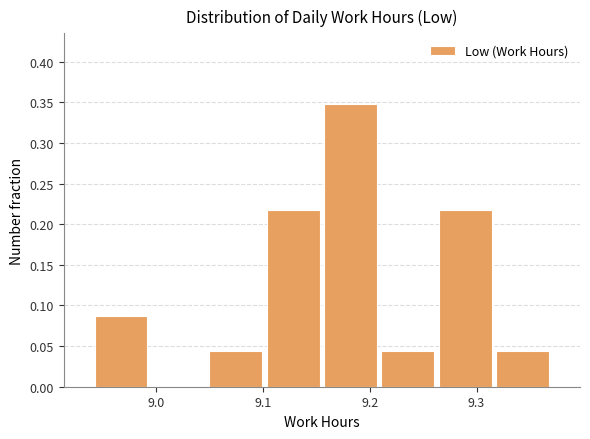

What is the height of the bar covering 8.94 to 8.99 on the x-axis? Neither the bar edges nor the heights are printed on the chart, so give them approximately, as read against the axes.

0.085